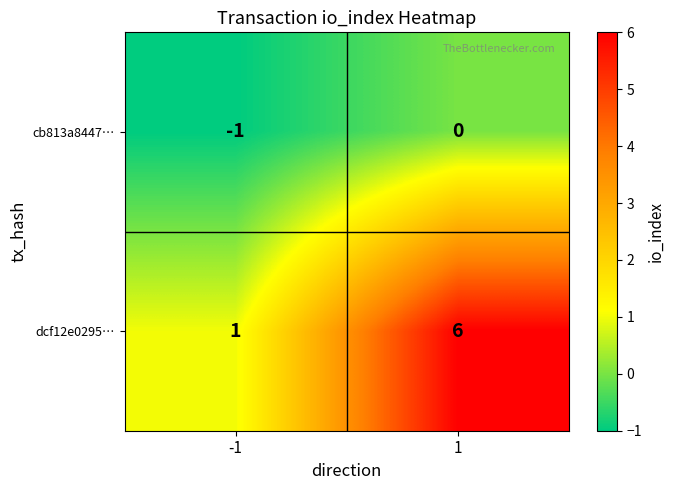

Reading right to left, transcribe all the data shown in this chart.

cb813a8447…: 1=0	-1=-1
dcf12e0295…: 1=6	-1=1